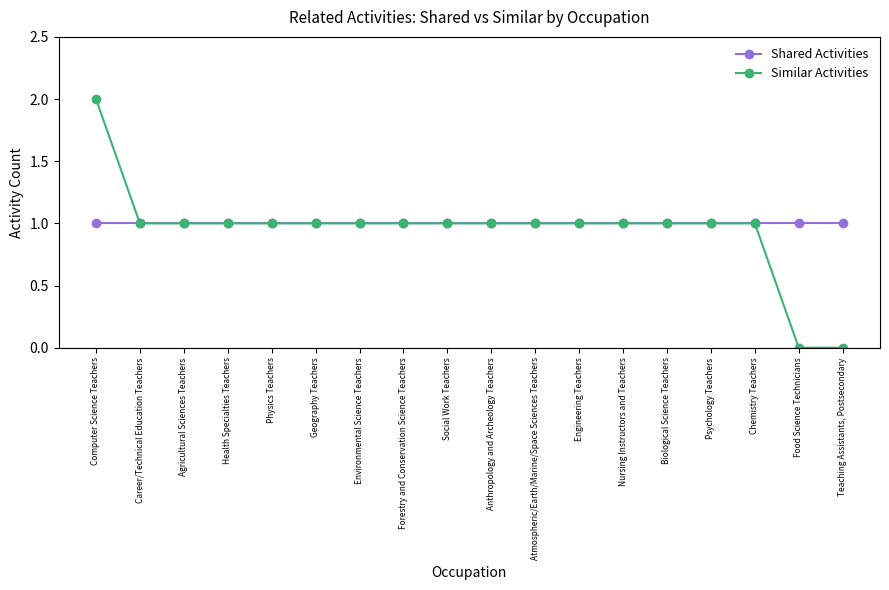

What is the sum of all Similar Activities values?

17